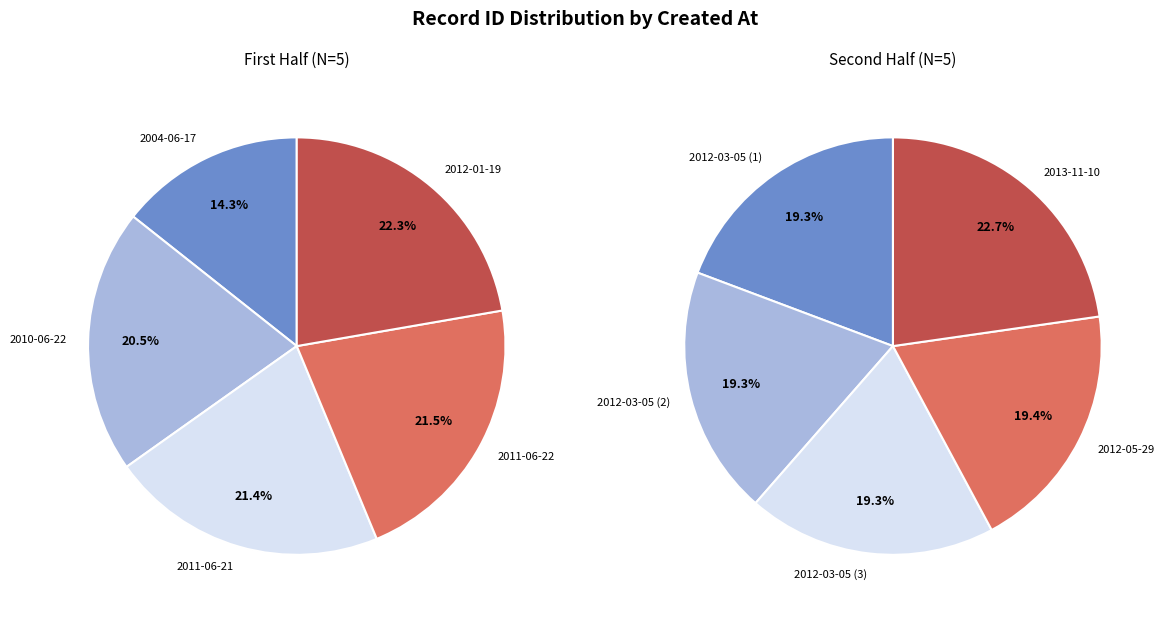

Count the number of slices in the pie.

5